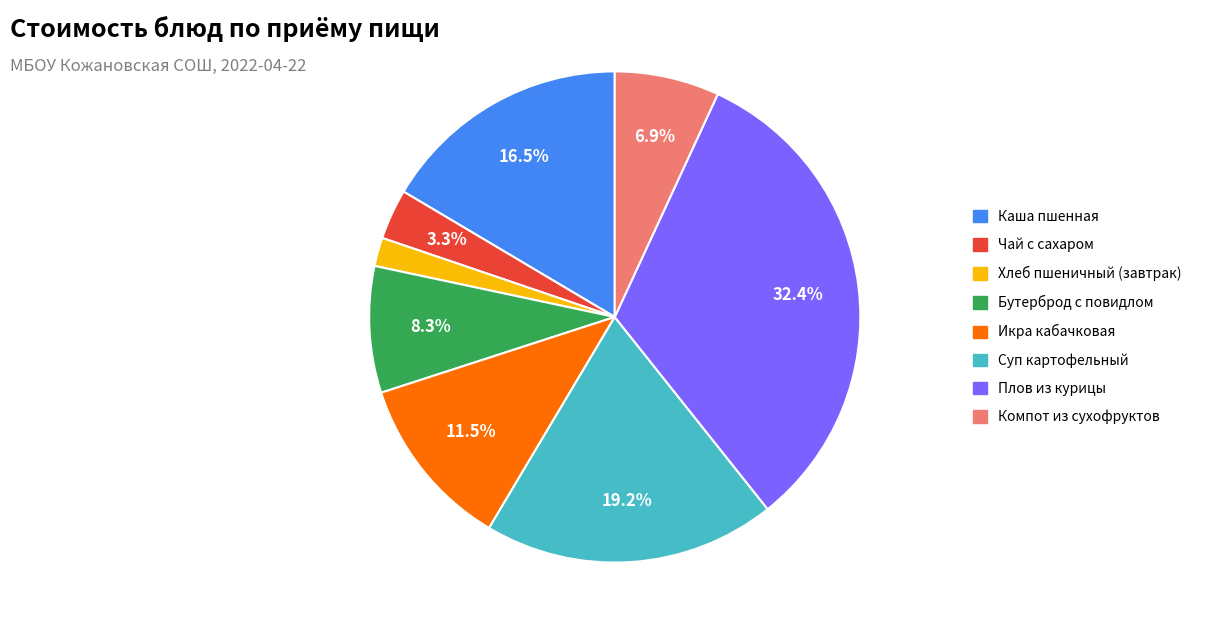

Count the number of slices in the pie.

8